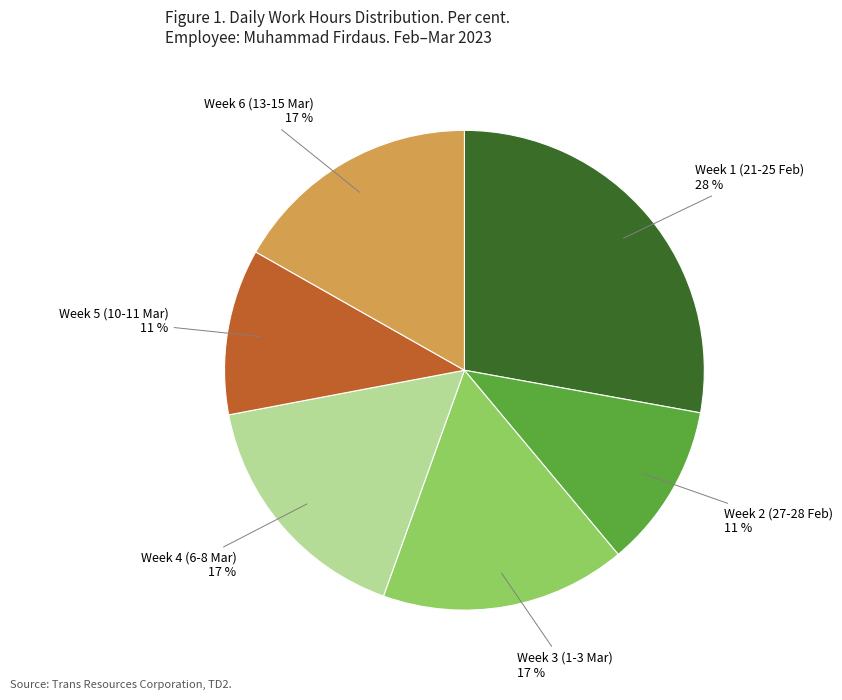

To the nearest percent, what is the average slice percentage?

17%